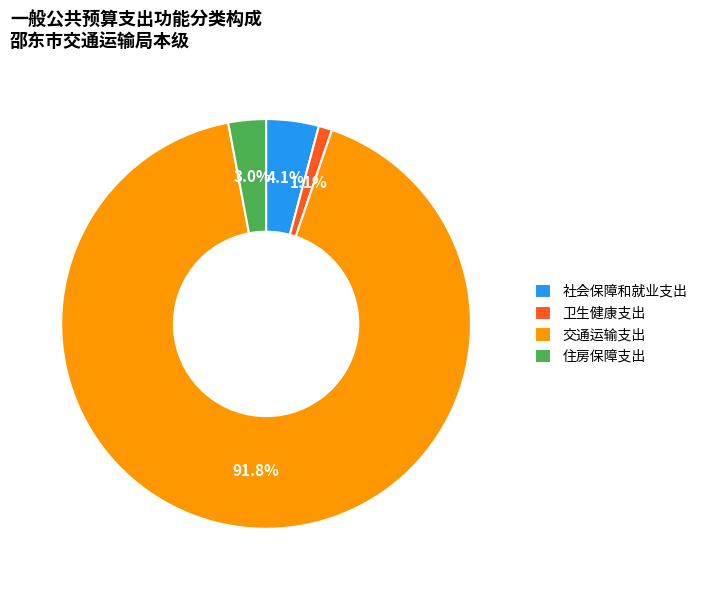

Which slice represents more than half of the pie?

交通运输支出